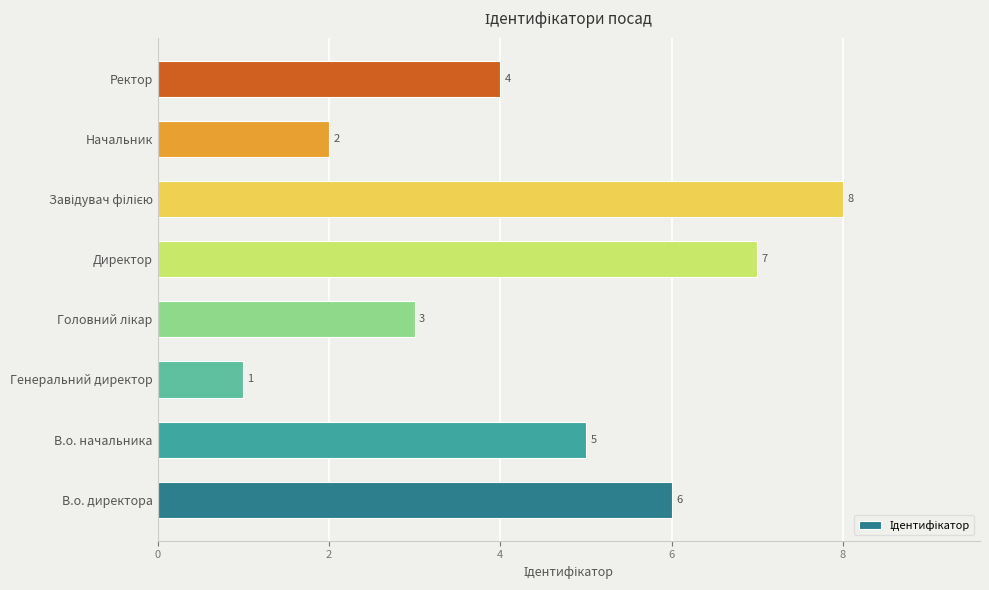

What is the greatest value displayed?

8